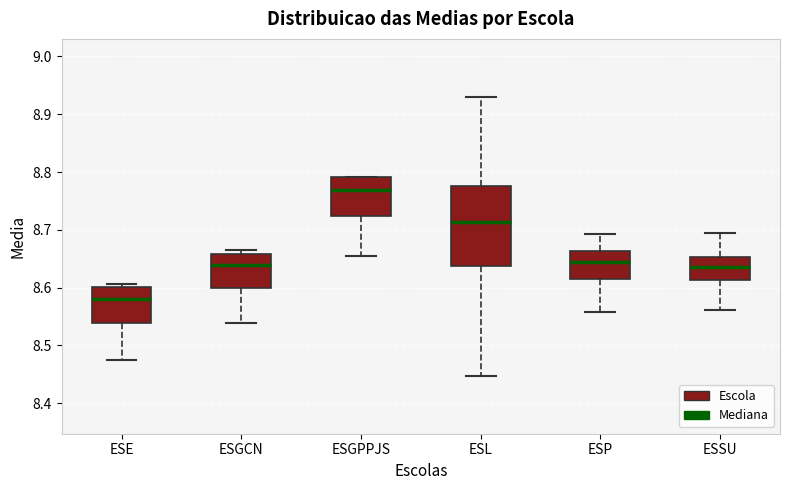

Where does the median line of the box for ESP sit on the y-axis? The values are not printed on the chart, so give them approximately, as read against the axis.

8.64